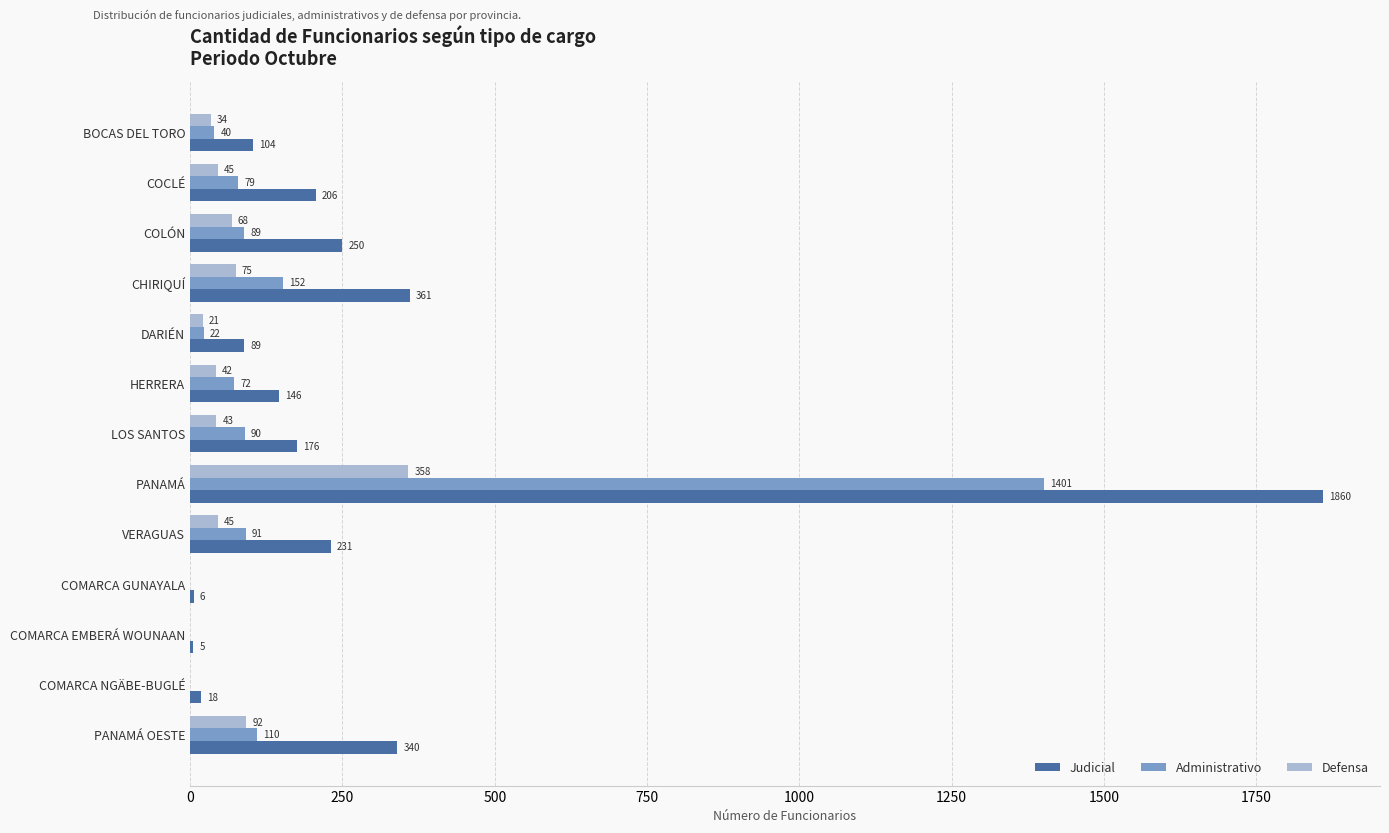

At which category does the chart reach its peak across all series?

PANAMÁ